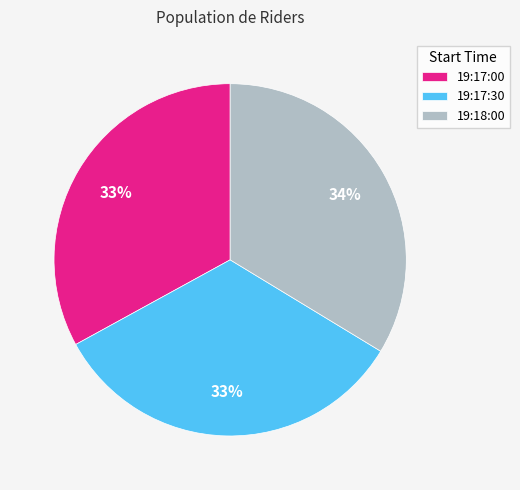

How many segments does this pie chart have?

3